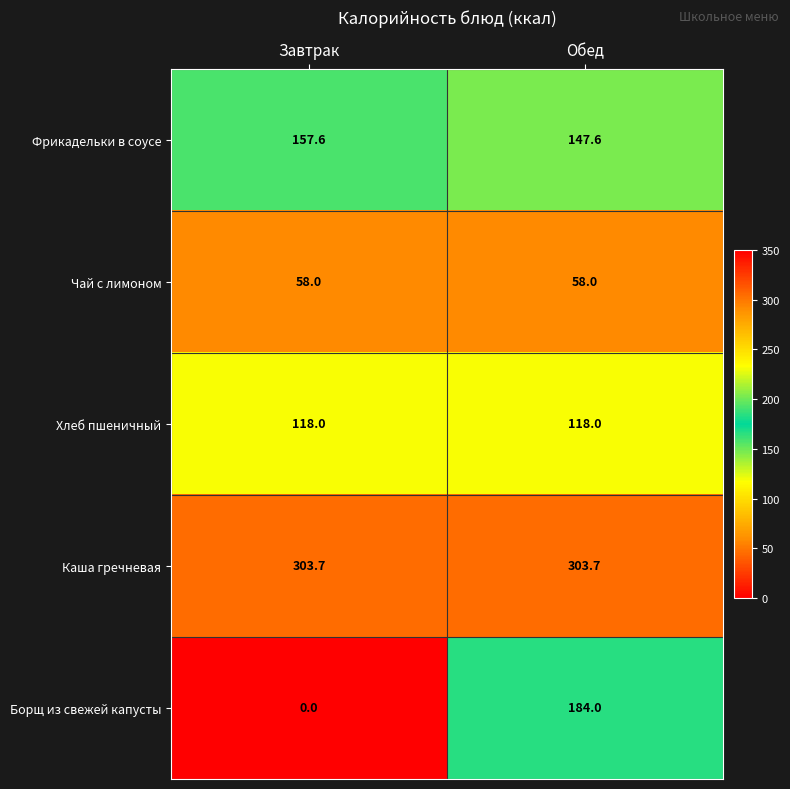

What is the total value across all series at Обед?

811.3